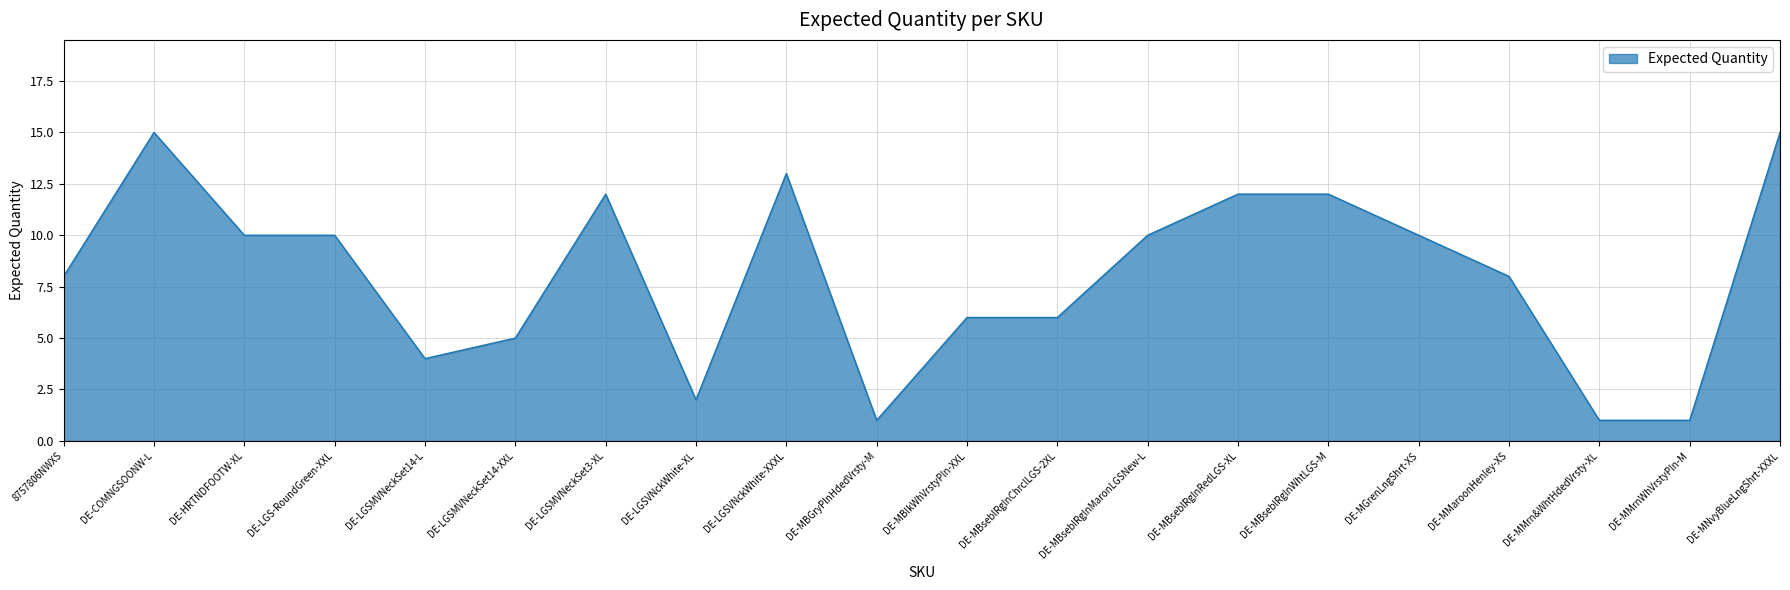

What position from the left is DE-MBseblRglnMaronLGSNew-L?

13